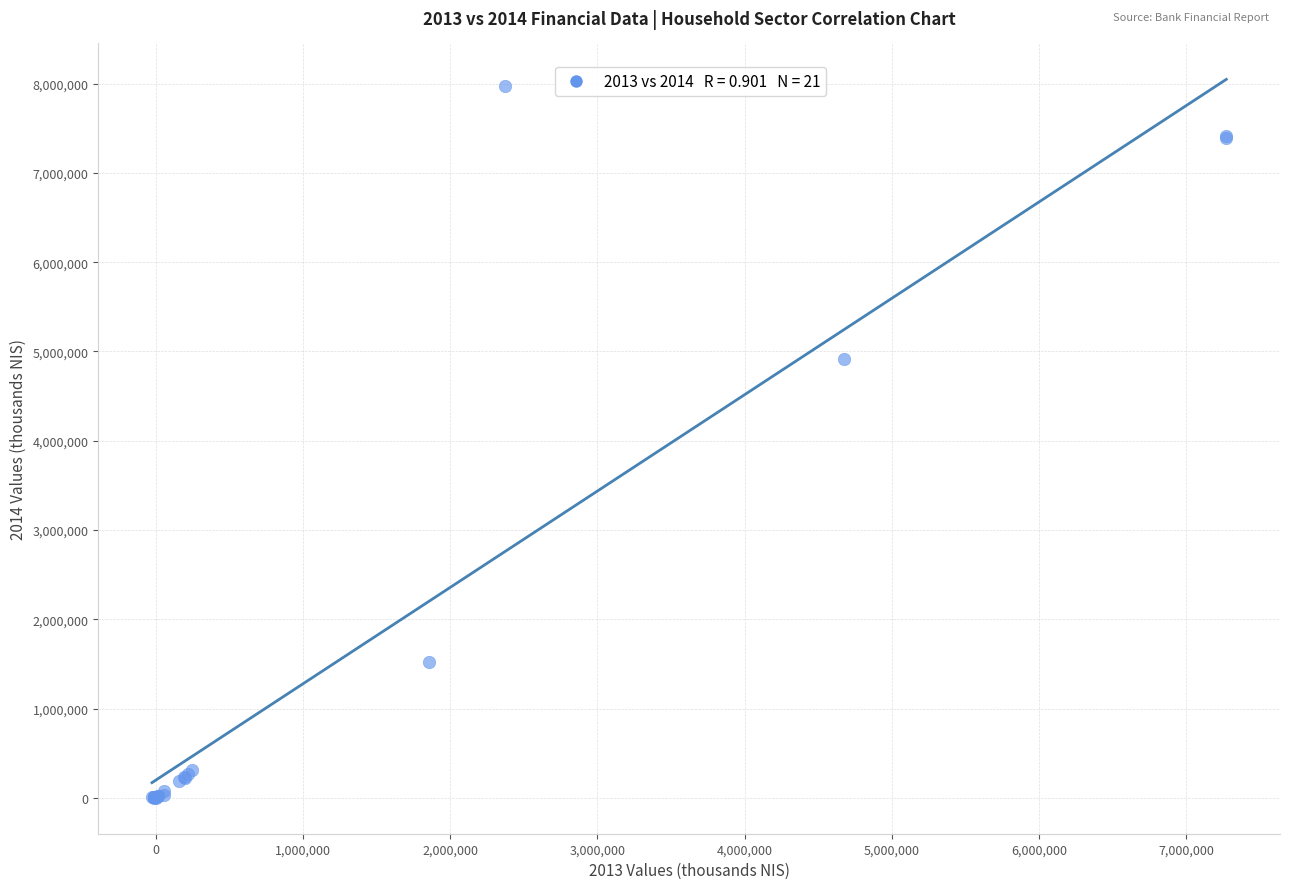

What Y value in the scatter plot is closest to 3984850?

4914100.0